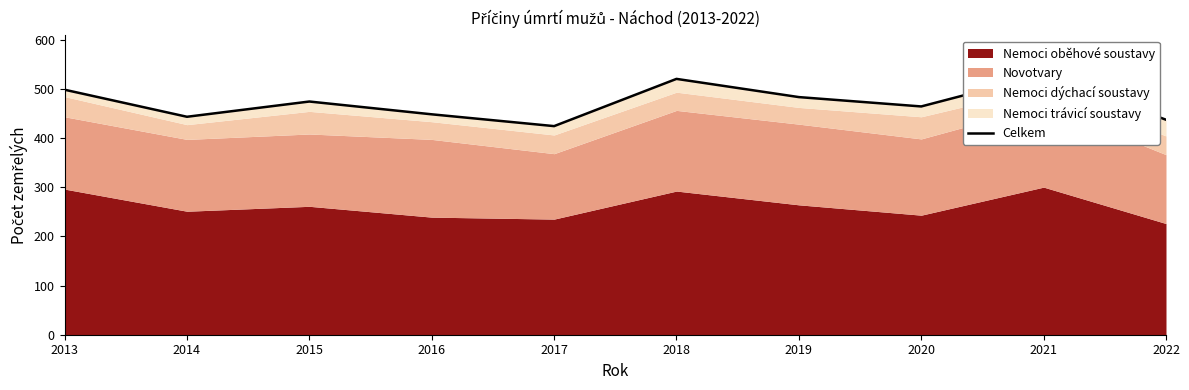

What is the difference between the maximum and minimum values?

105